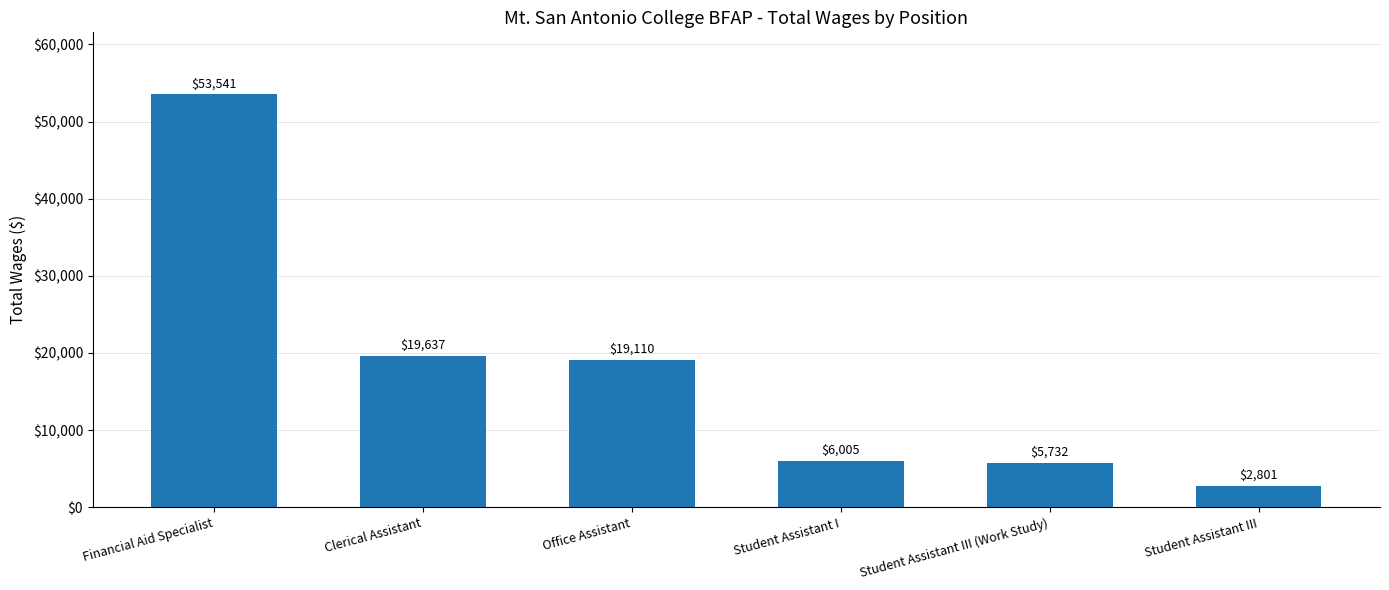

Reading left to right, list all the values displayed in this chart.

53541	19637	19110	6005	5732	2801